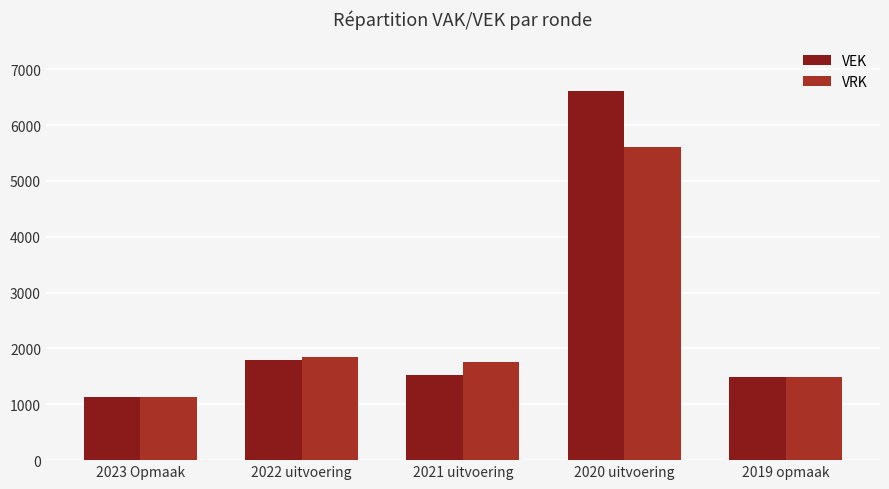

What is the value of the VRK bar at the 1st from the left?

1126